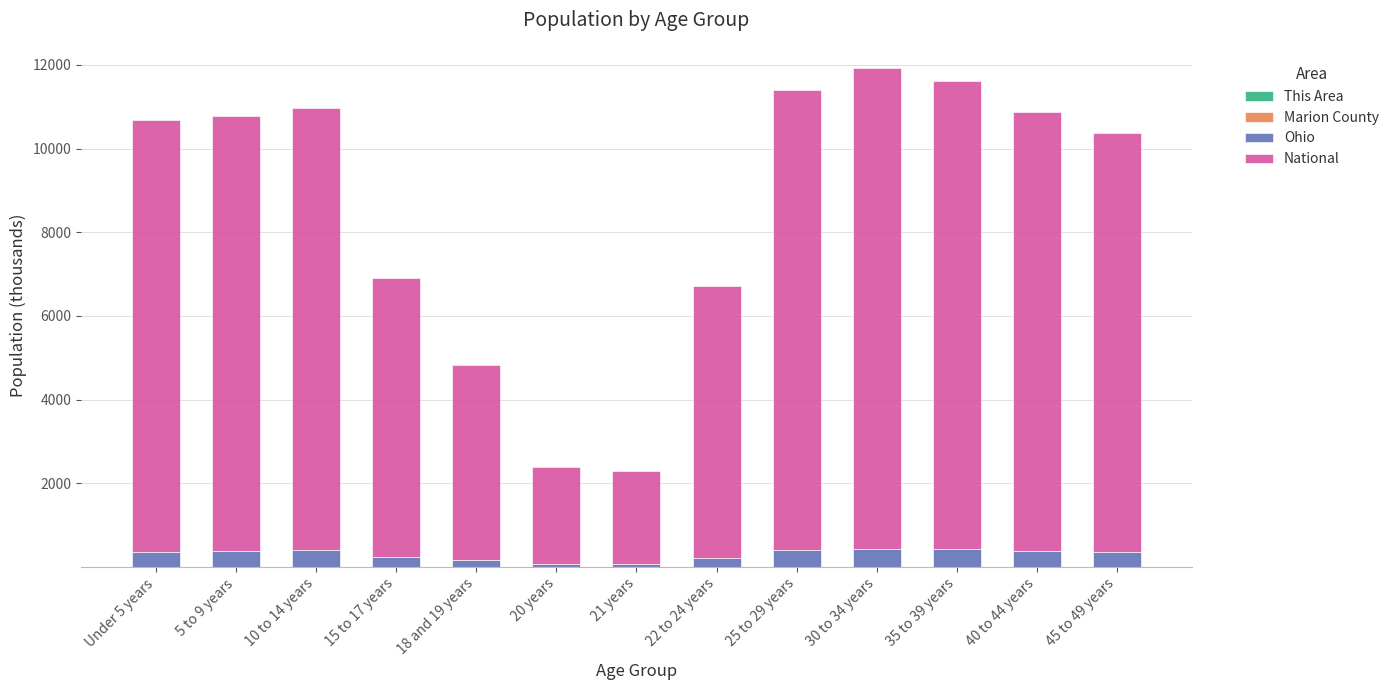

At how many categories does at least one series exceed 3655?

11